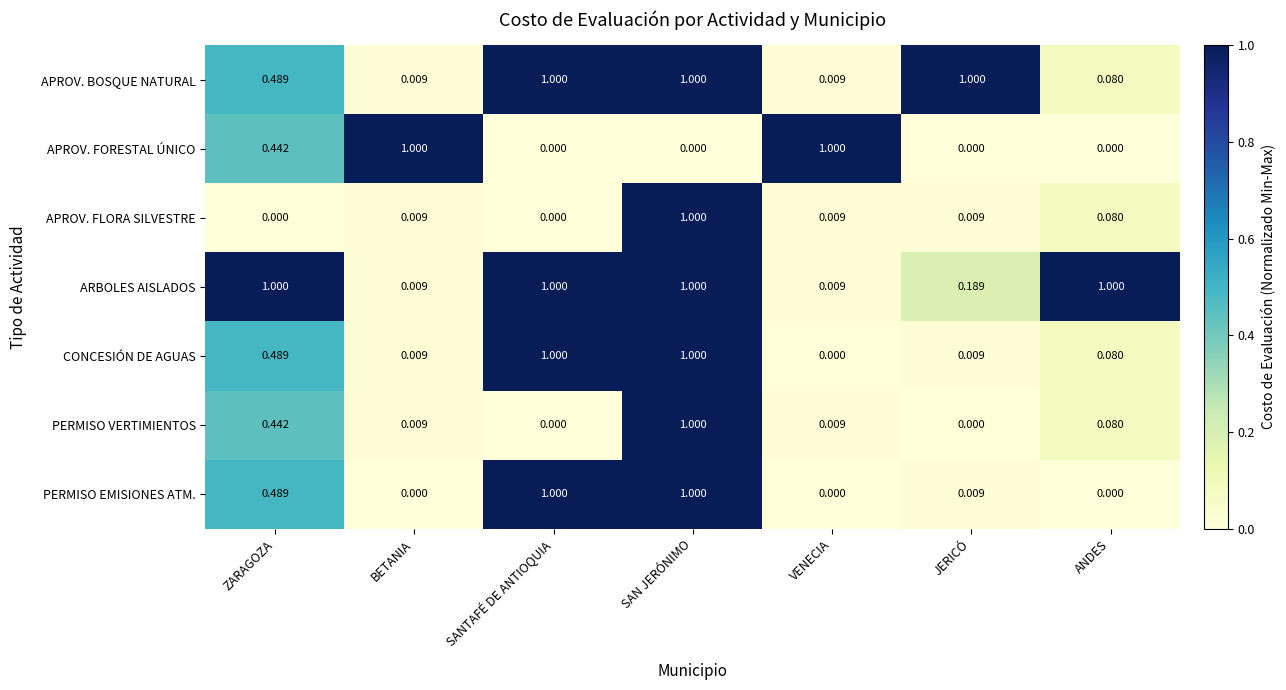

Between BETANIA and ANDES, which series saw the biggest shift?

APROV. FORESTAL ÚNICO